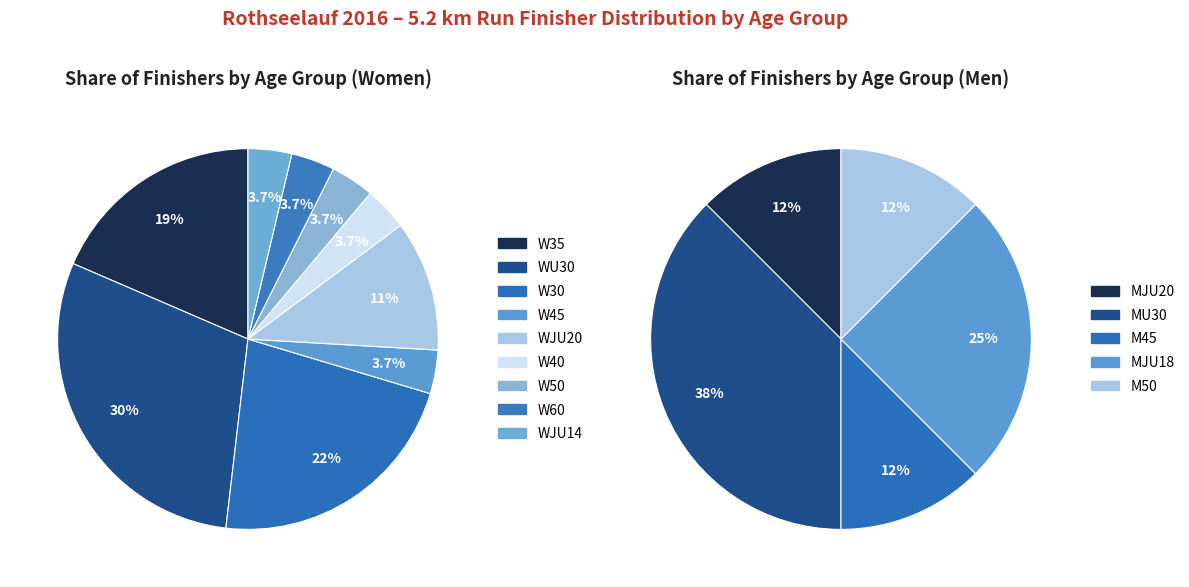

Combined, do W35 and W45 account for over 50%?

No